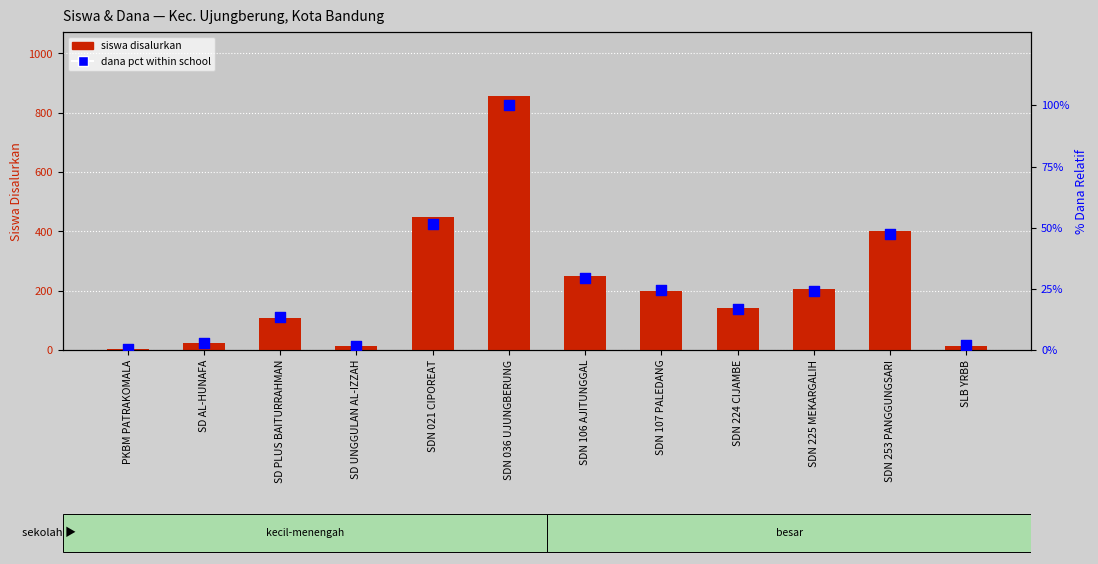

Which series has the widest spread of Y values?

siswa disalurkan